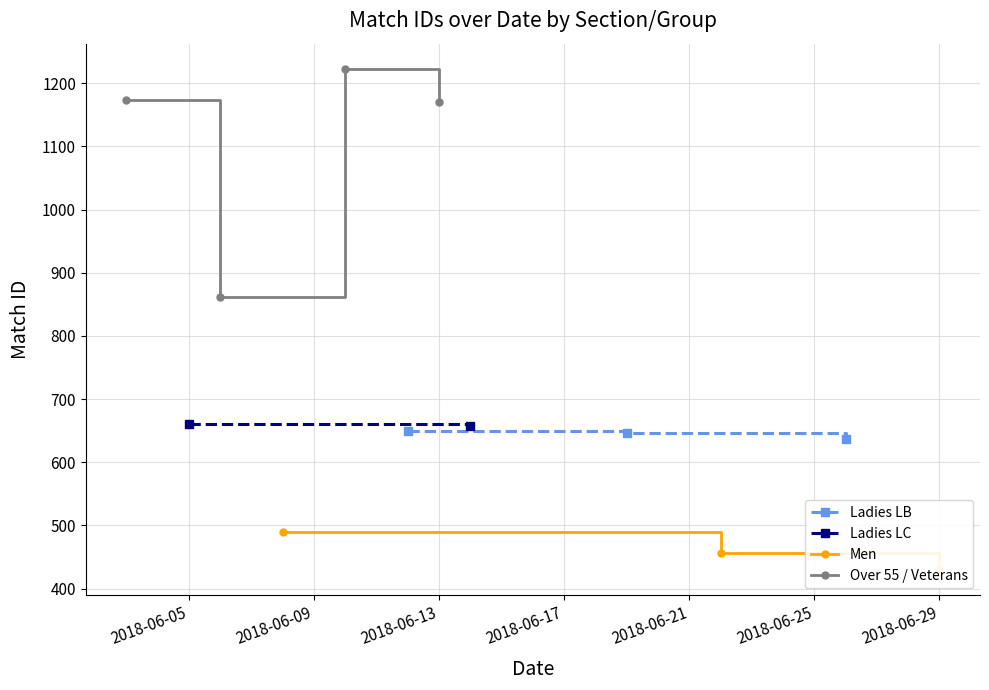

How many data points in Ladies LB are less than 647?

1